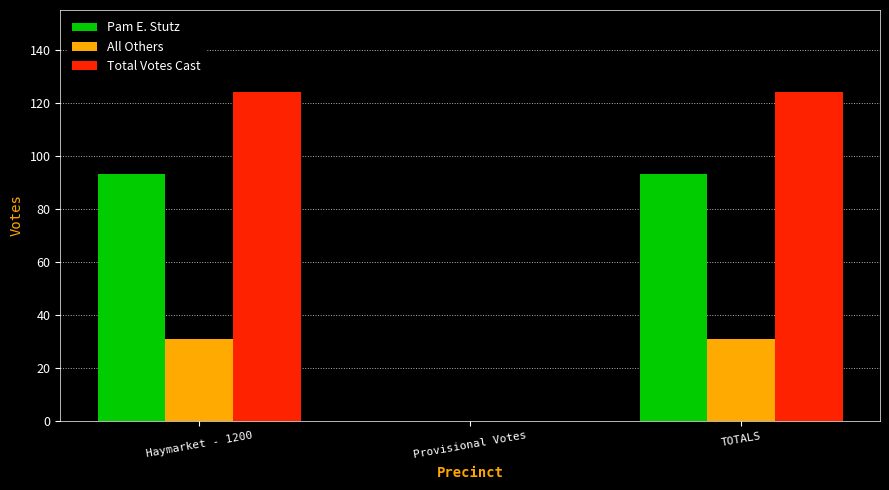

What is the greatest value displayed?

124